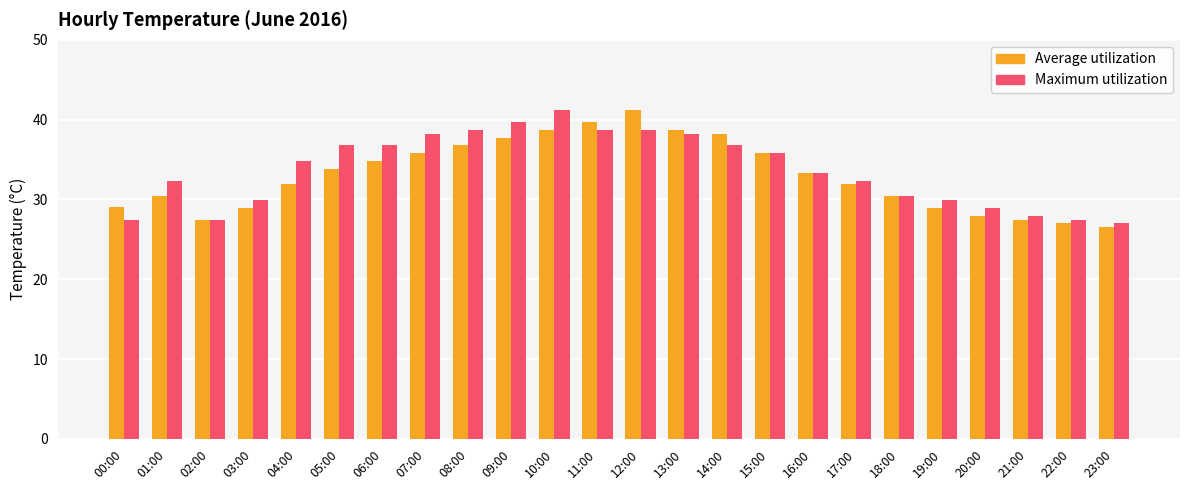

What is the spread (max minus min) of values at 08:00?

1.9